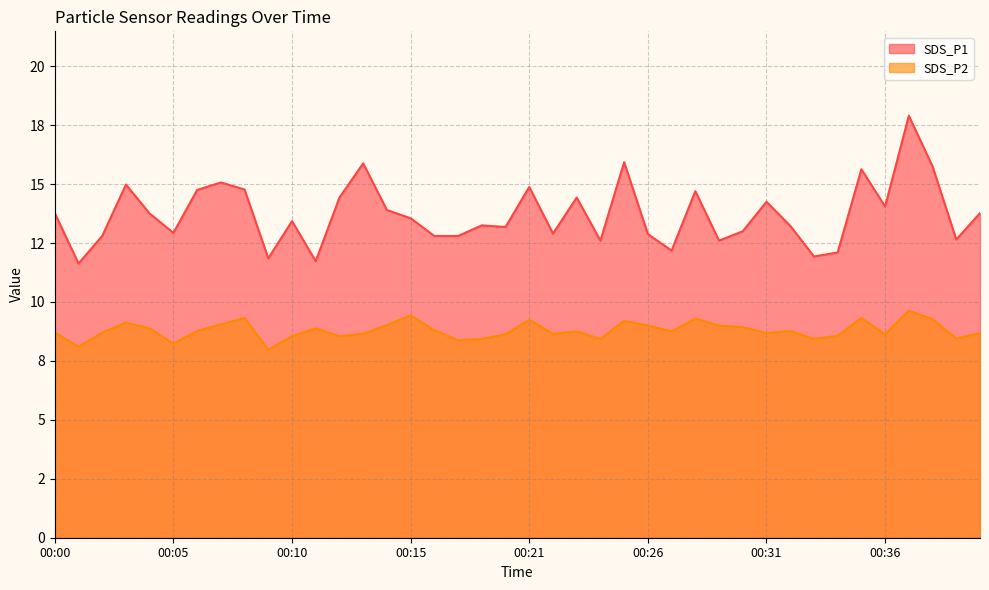

In SDS_P2, how many points are lower than both neighbors (excluding endpoints)?

12